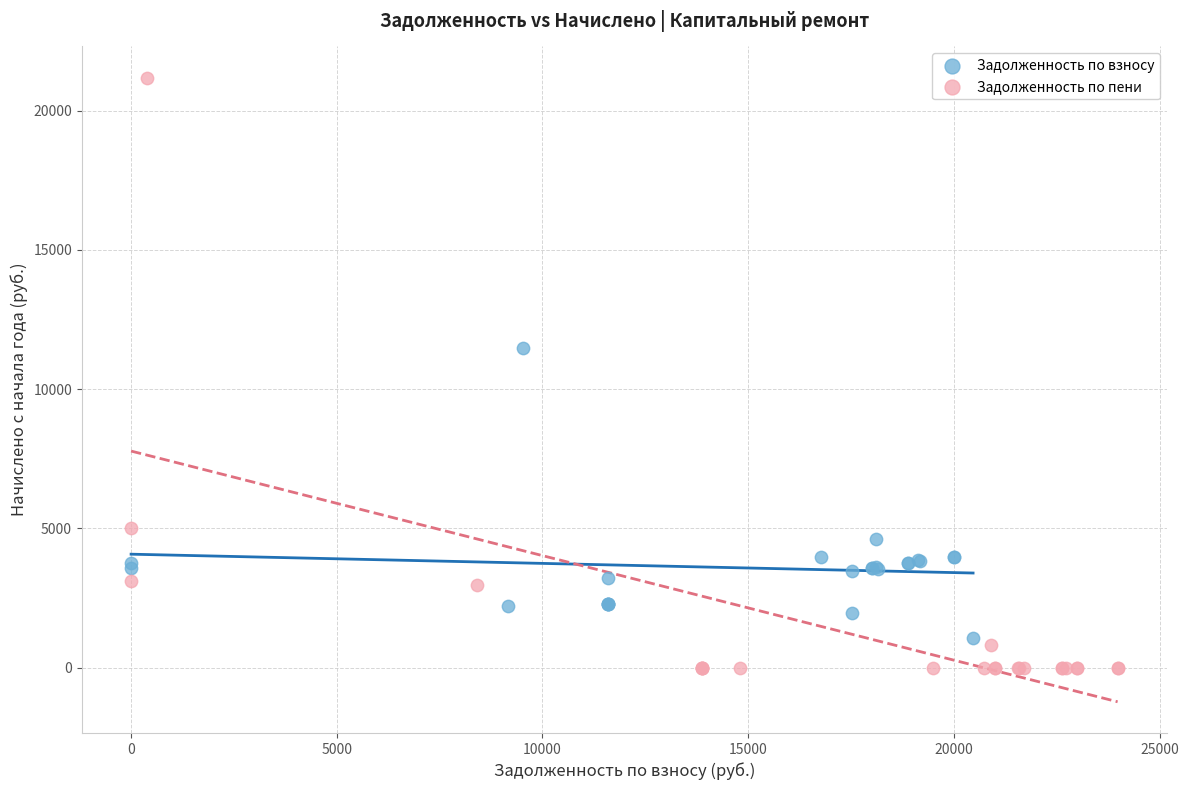

Which series reaches the maximum Y coordinate?

Задолженность по пени